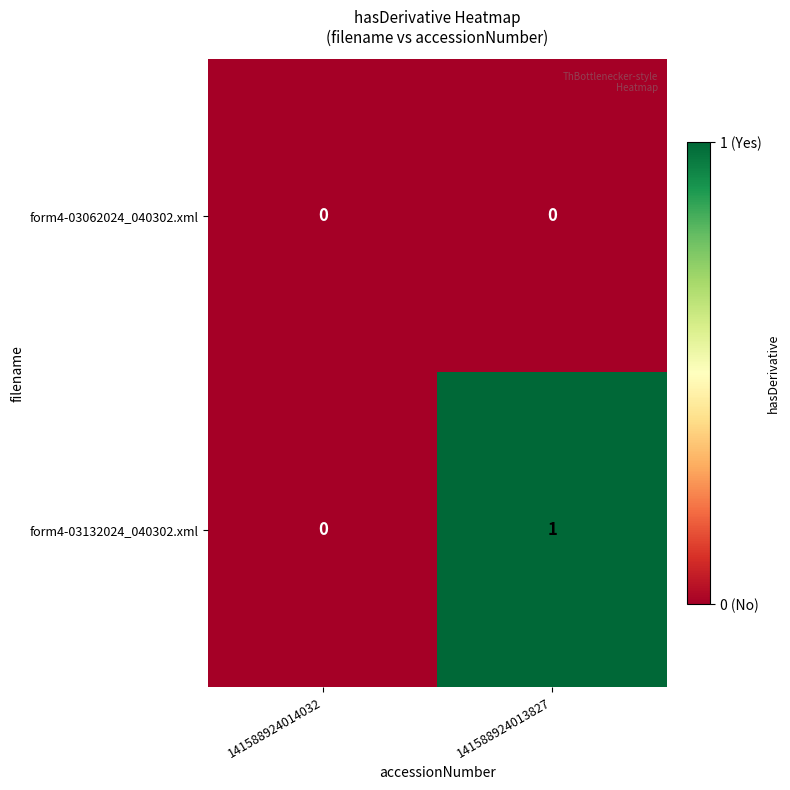

Which series changed the most between 141588924014032 and 141588924013827?

form4-03132024_040302.xml